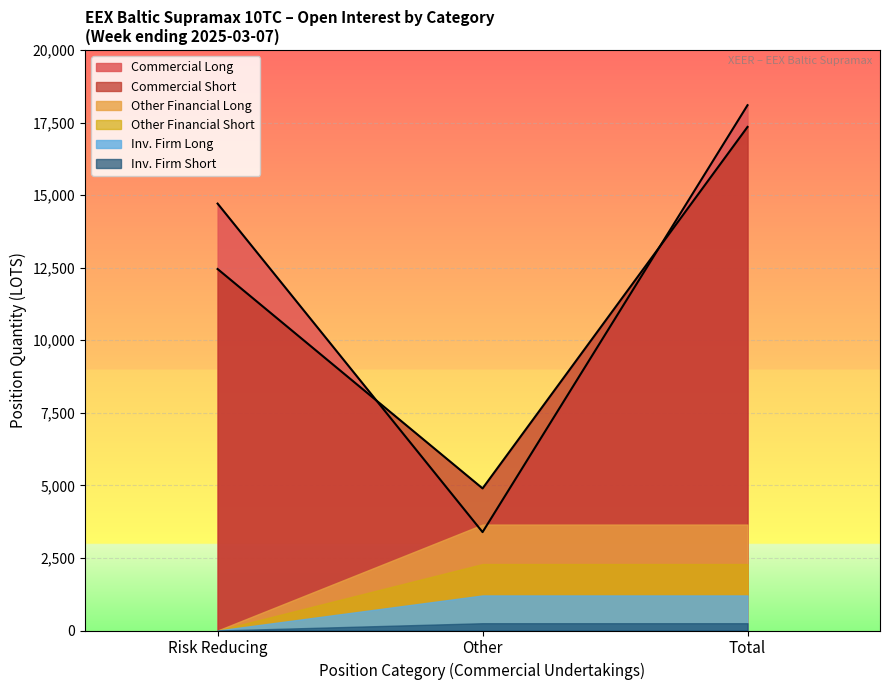

Is it true that Commercial Short equals 4895.9 at Other?

True